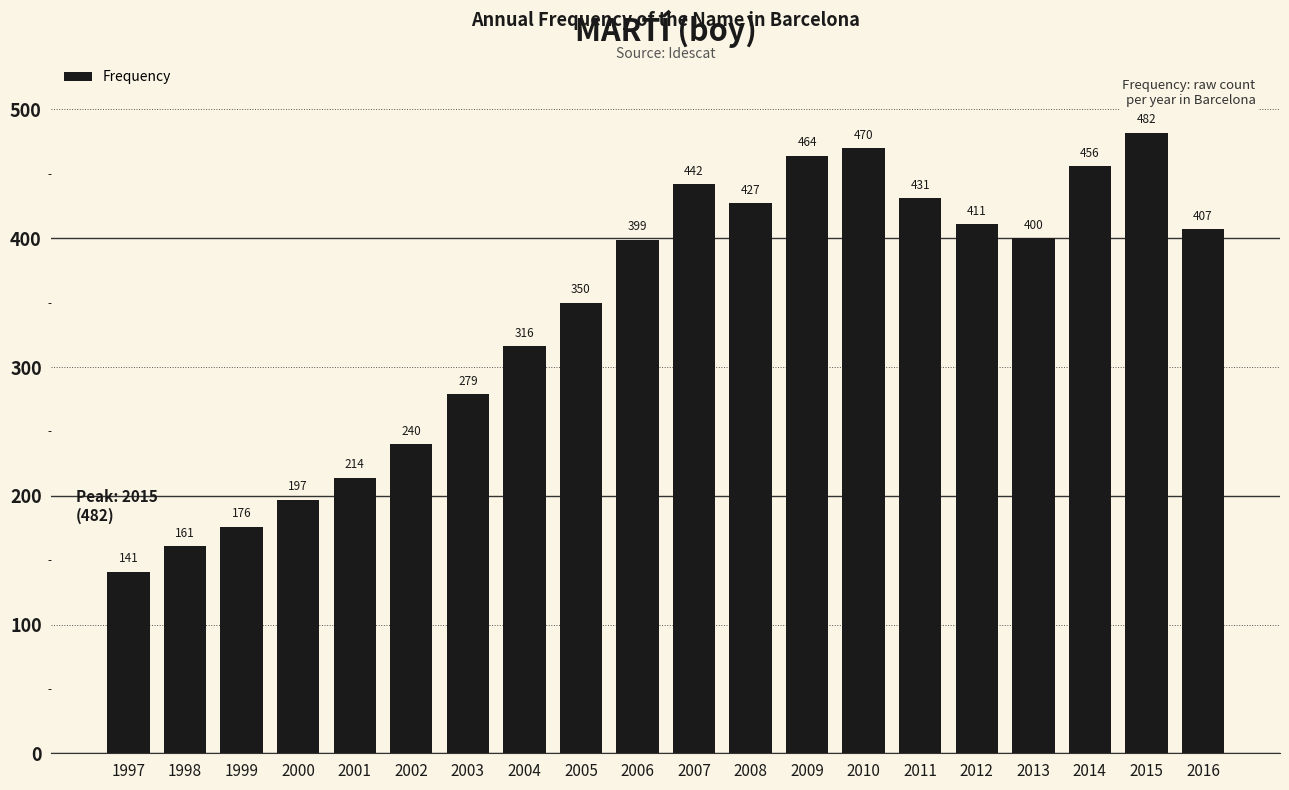

Is it true that the value at 2000 is 323?

False